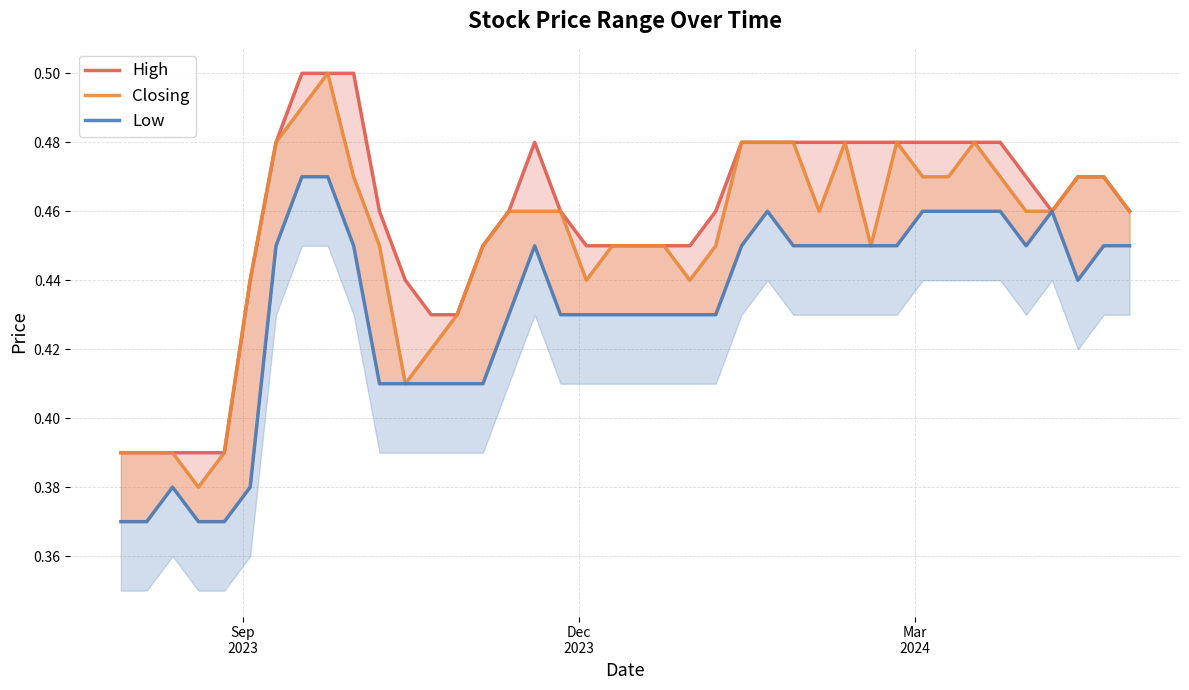

In High, how many points are lower than both neighbors (excluding endpoints)?

1